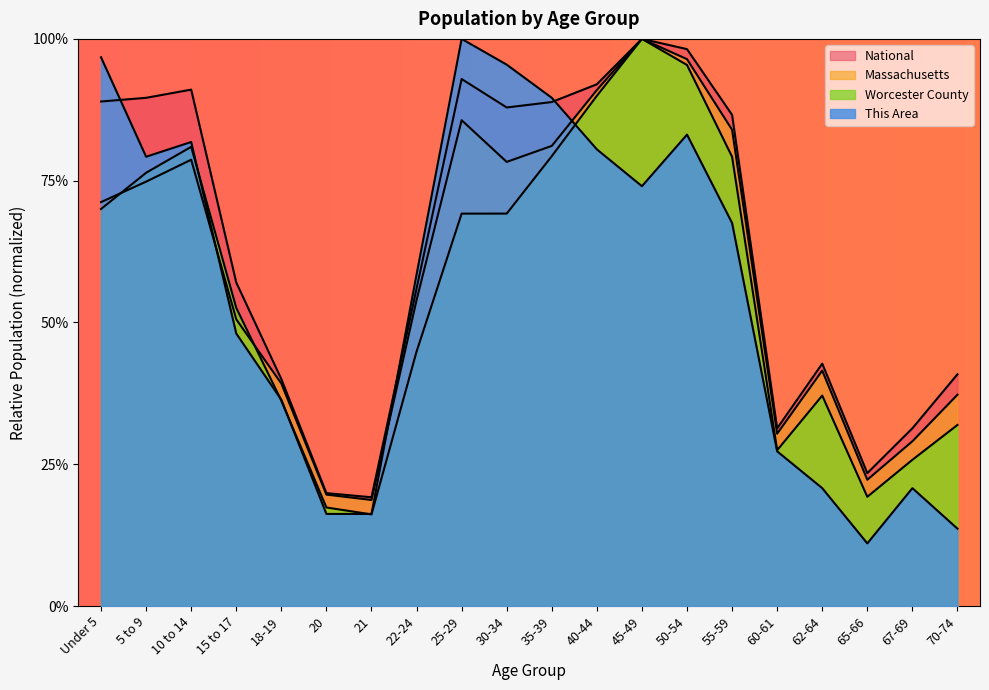

Between 10 to 14 and 20, which is larger?

10 to 14